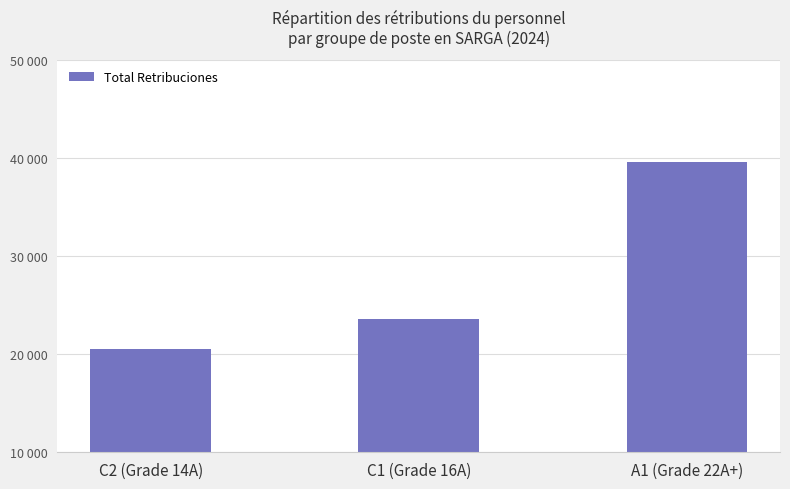

Does the chart contain any negative values?

No